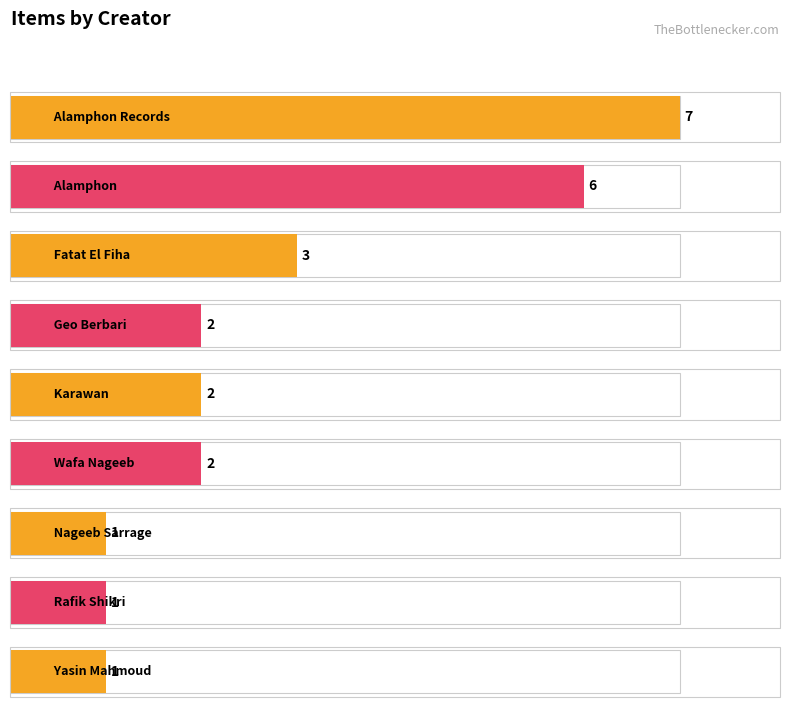

What is the label of the 6th bar from the right?

Geo Berbari